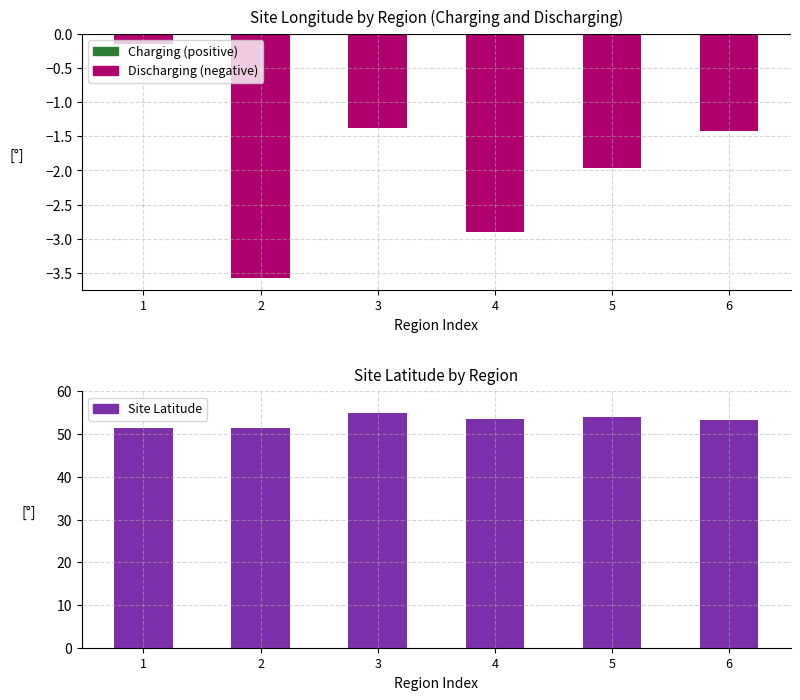

How many groups of bars are there?

6